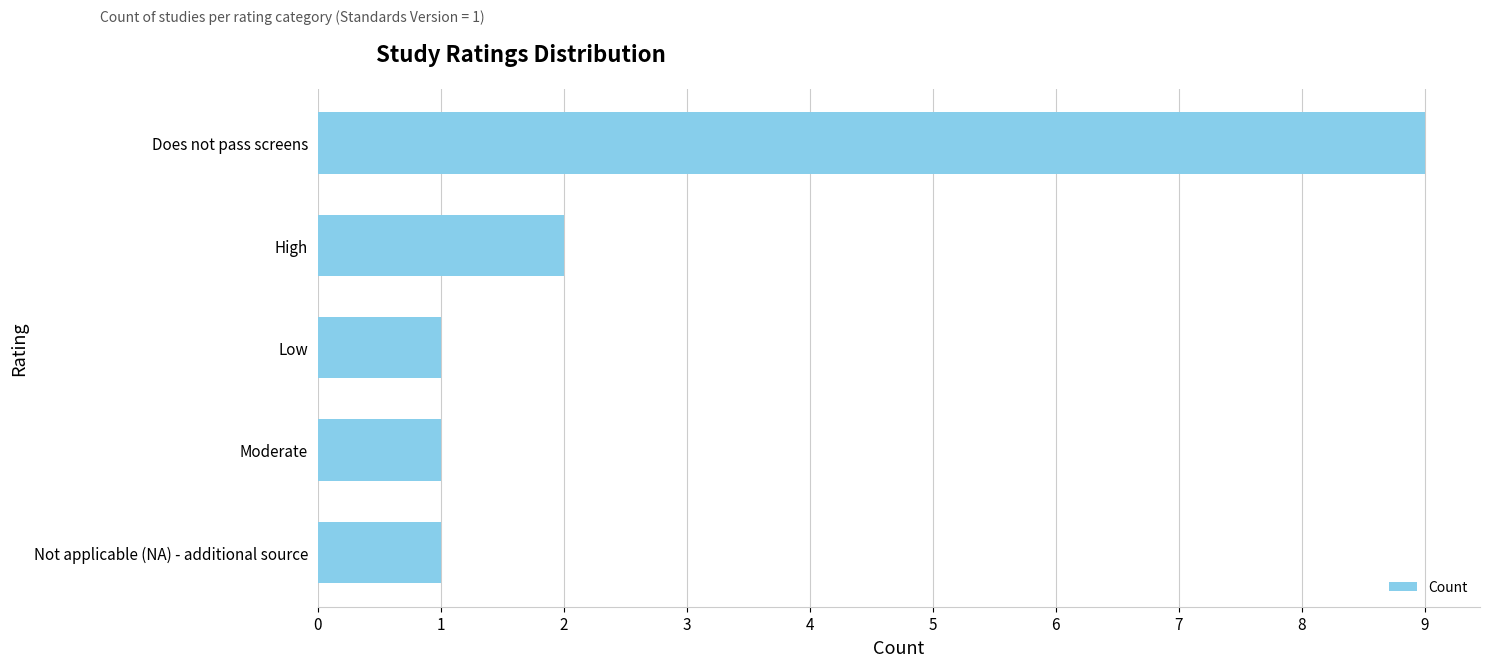

The chart shows a value of 1 at Not applicable (NA) - additional source. True or false?

True